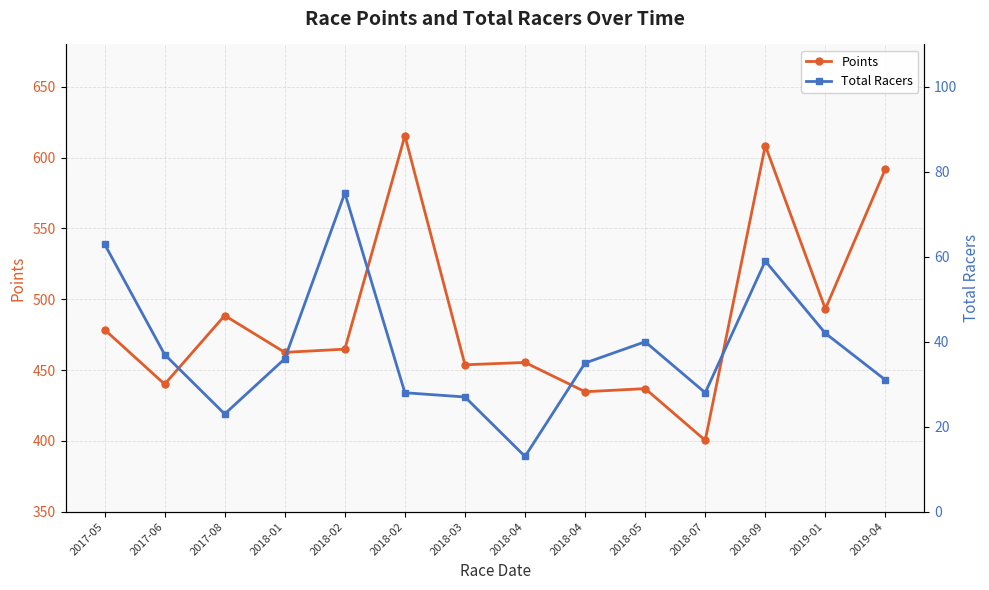

Rank the categories by Points value from highest to lowest.

2018-02, 2018-09, 2019-04, 2019-01, 2017-08, 2017-05, 2018-02, 2018-01, 2018-04, 2018-03, 2017-06, 2018-05, 2018-04, 2018-07